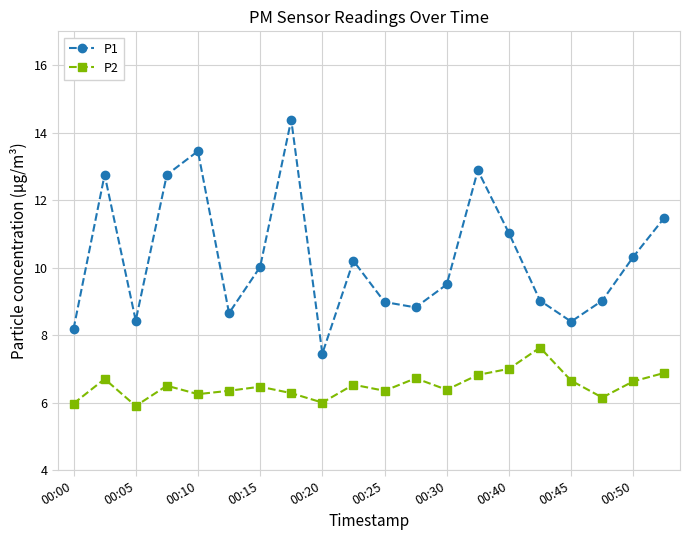

Rank the series by their average value, from lowest to highest.

P2, P1